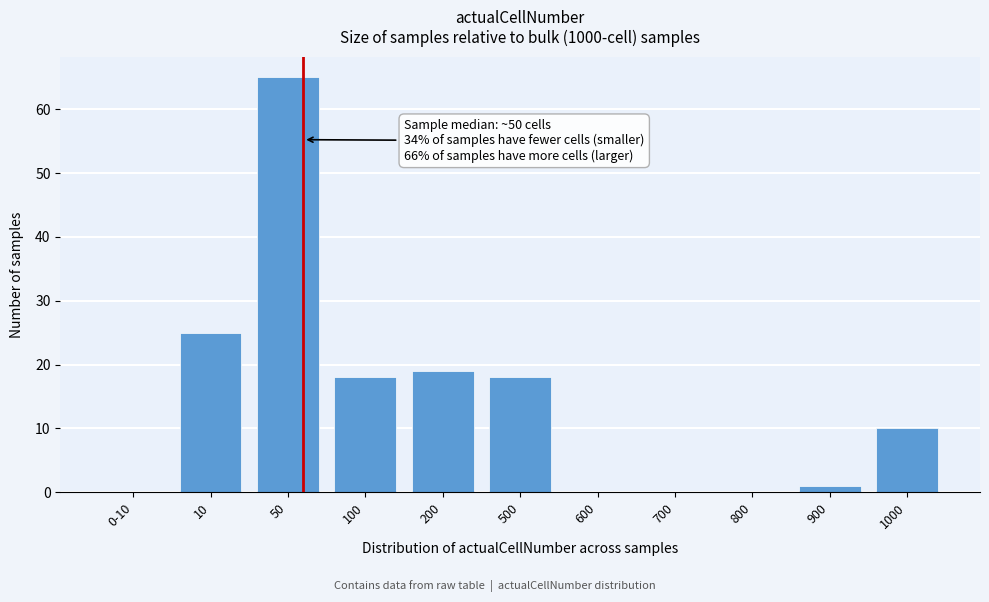

Reading left to right, extract all data points from this chart.

0-10=0	10=25	50=65	100=18	200=19	500=18	600=0	700=0	800=0	900=1	1000=10